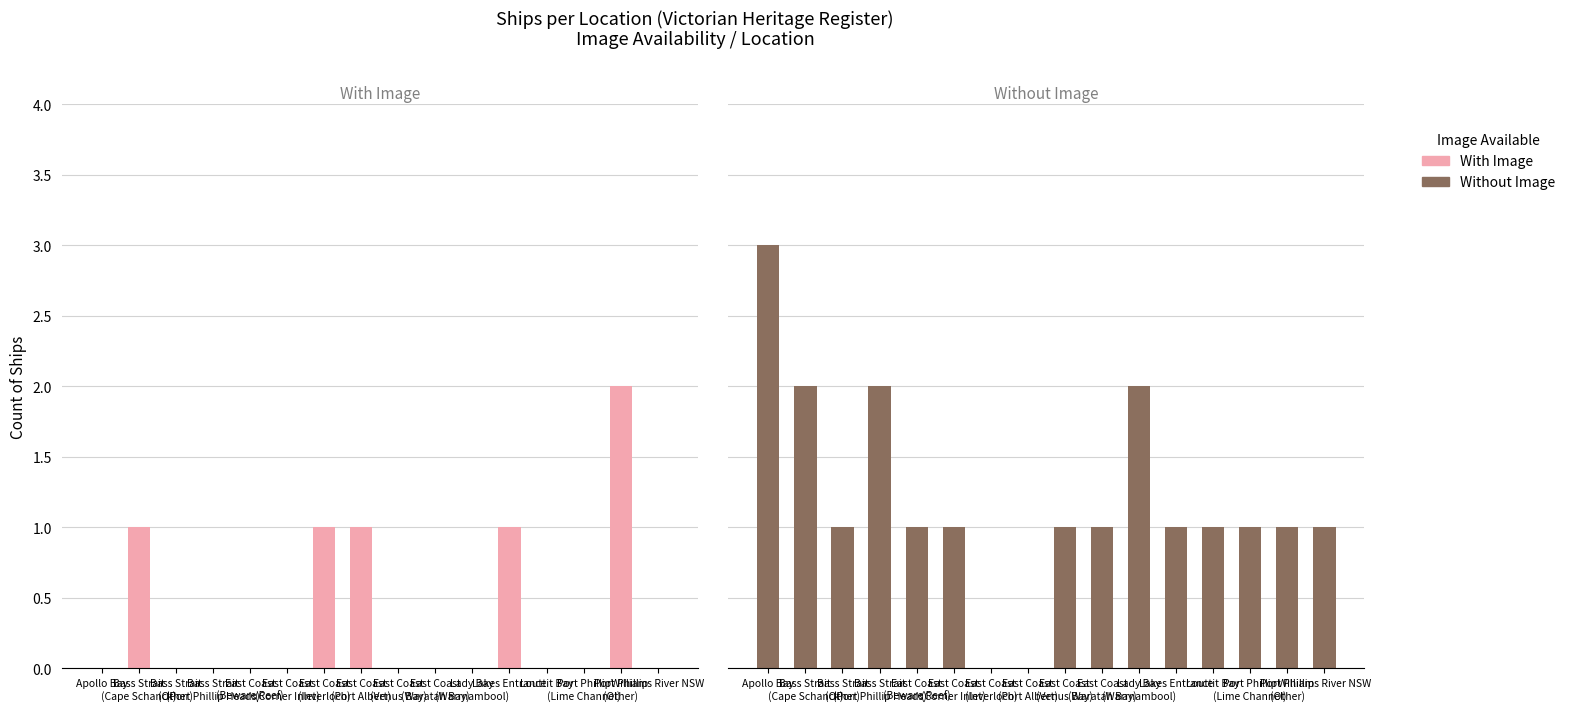

Which label corresponds to the largest value in the chart?

Apollo Bay